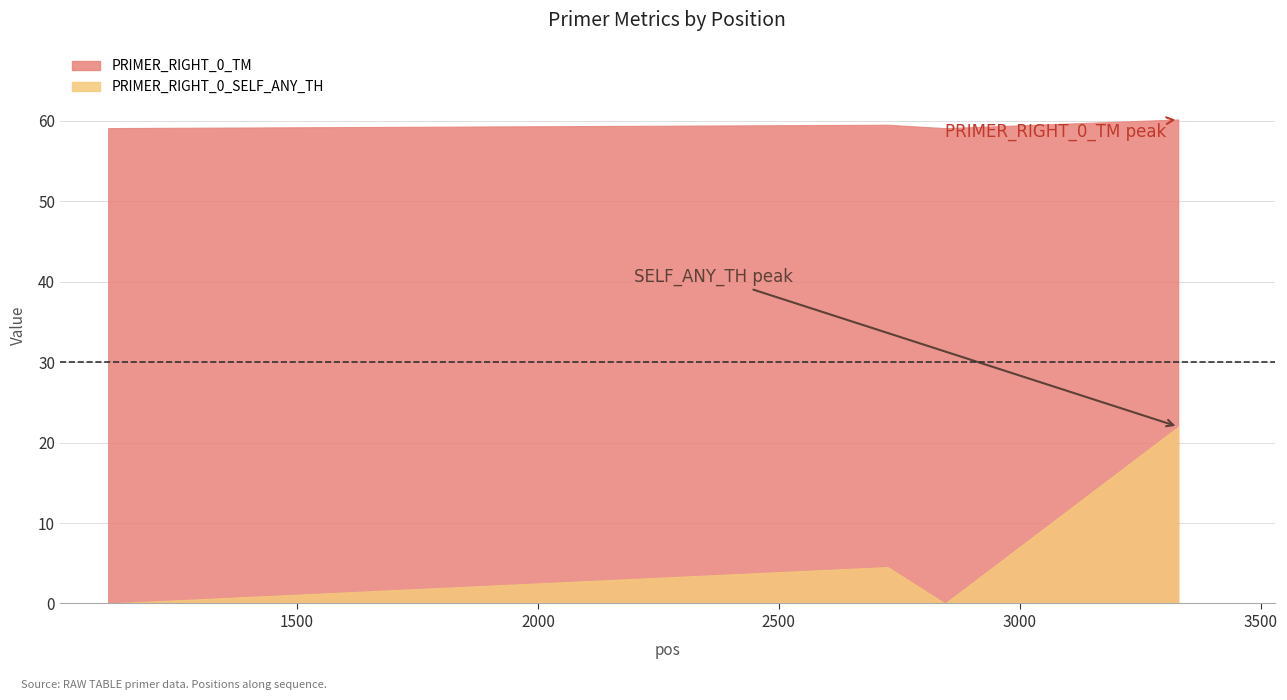

True or false: PRIMER_RIGHT_0_SELF_ANY_TH and PRIMER_RIGHT_0_TM cross at least once.

False